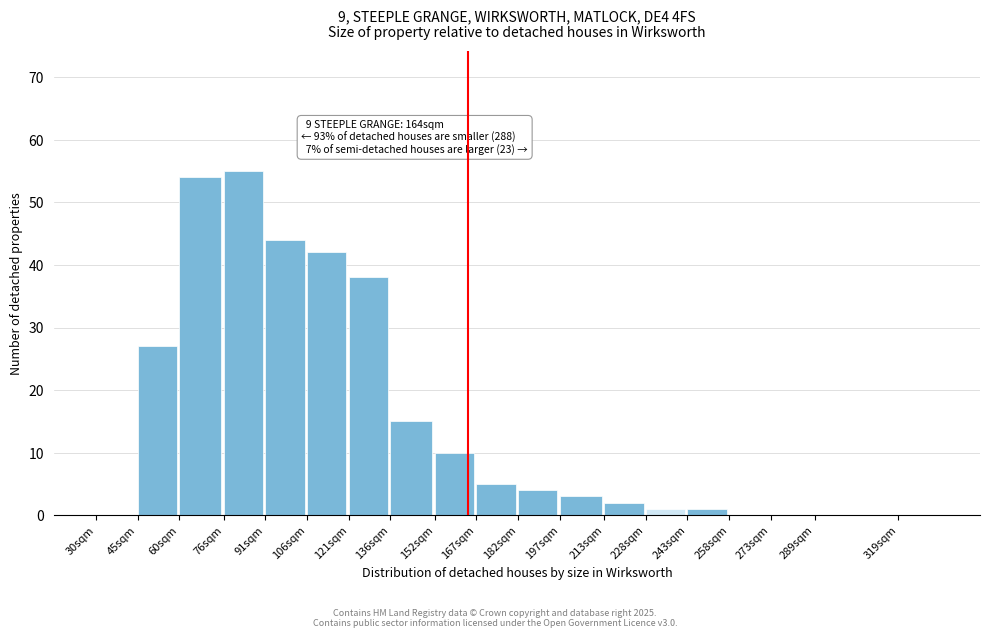

Reading right to left, list all the values displayed in this chart.

319sqm=0	289sqm=0	273sqm=0	258sqm=0	243sqm=1	228sqm=1	213sqm=2	197sqm=3	182sqm=4	167sqm=5	152sqm=10	136sqm=15	121sqm=38	106sqm=42	91sqm=44	76sqm=55	60sqm=54	45sqm=27	30sqm=0